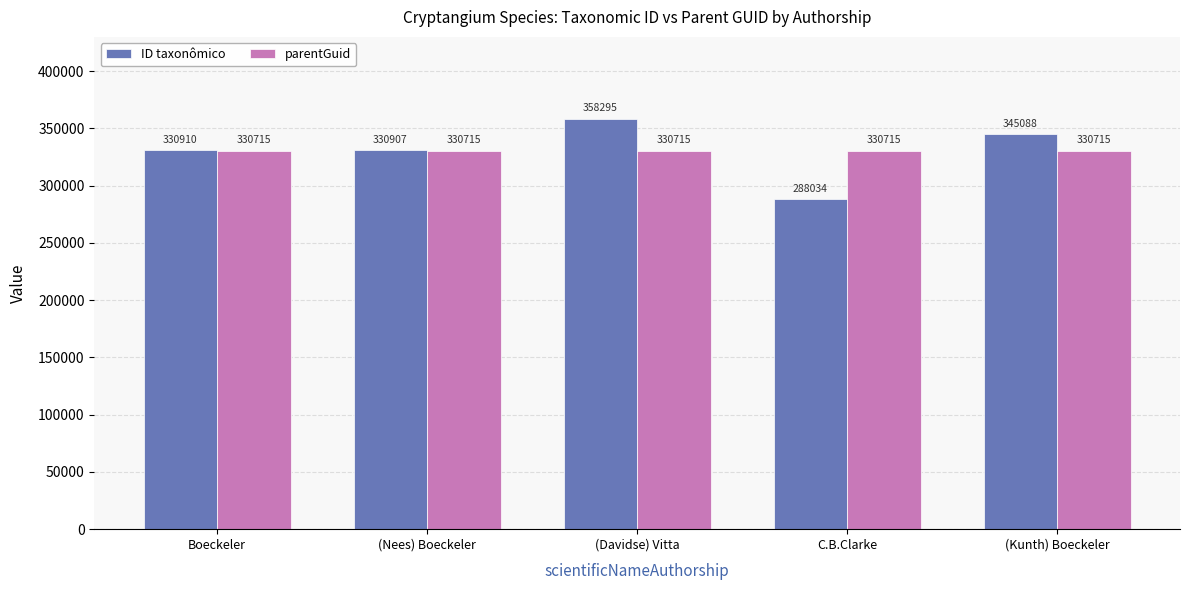

How many series are shown in this chart?

2